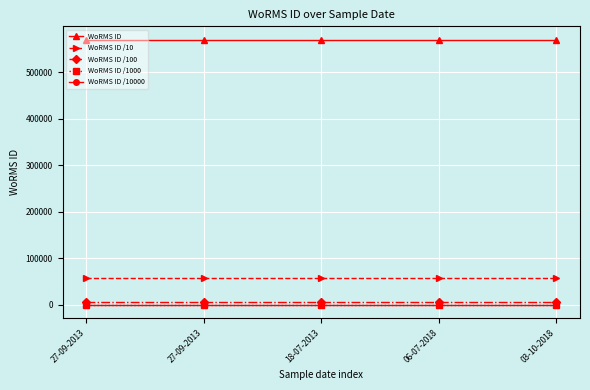

Does the chart display data point markers on the line(s)?

Yes